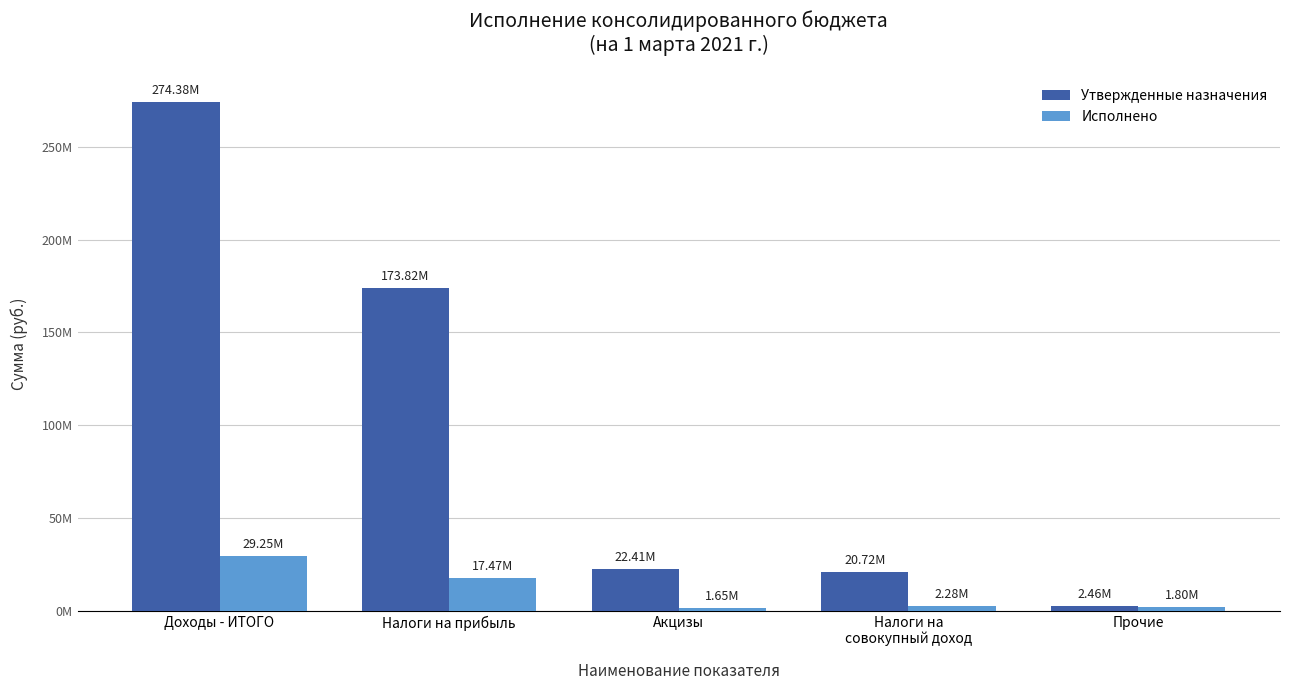

What are all the series names shown in the legend?

Утвержденные назначения, Исполнено